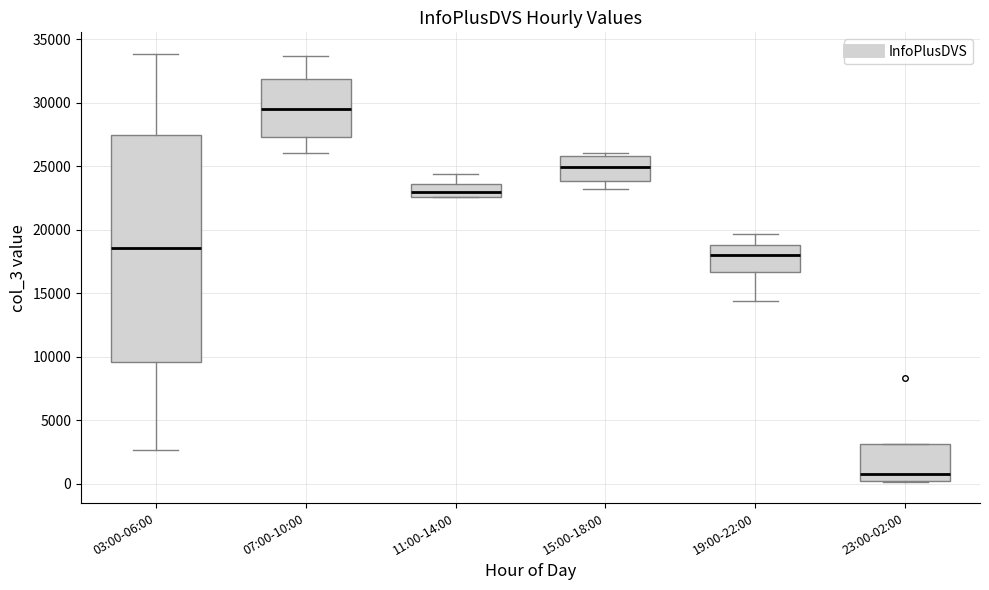

Comparing the boxes themselves (not the whiskers), which one is the tallest?

03:00-06:00